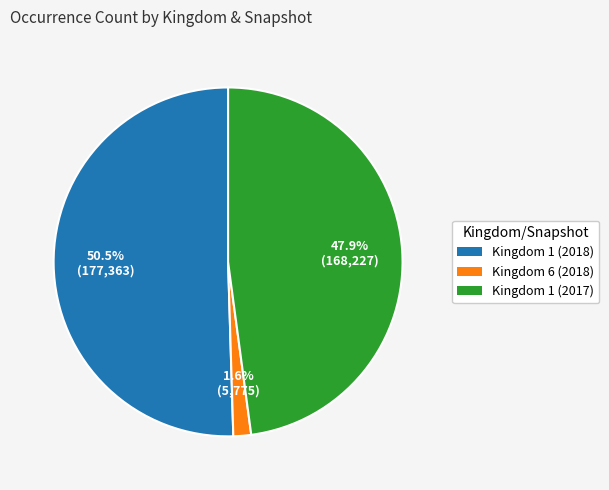

Which slice is the largest?

Kingdom 1 (2018)